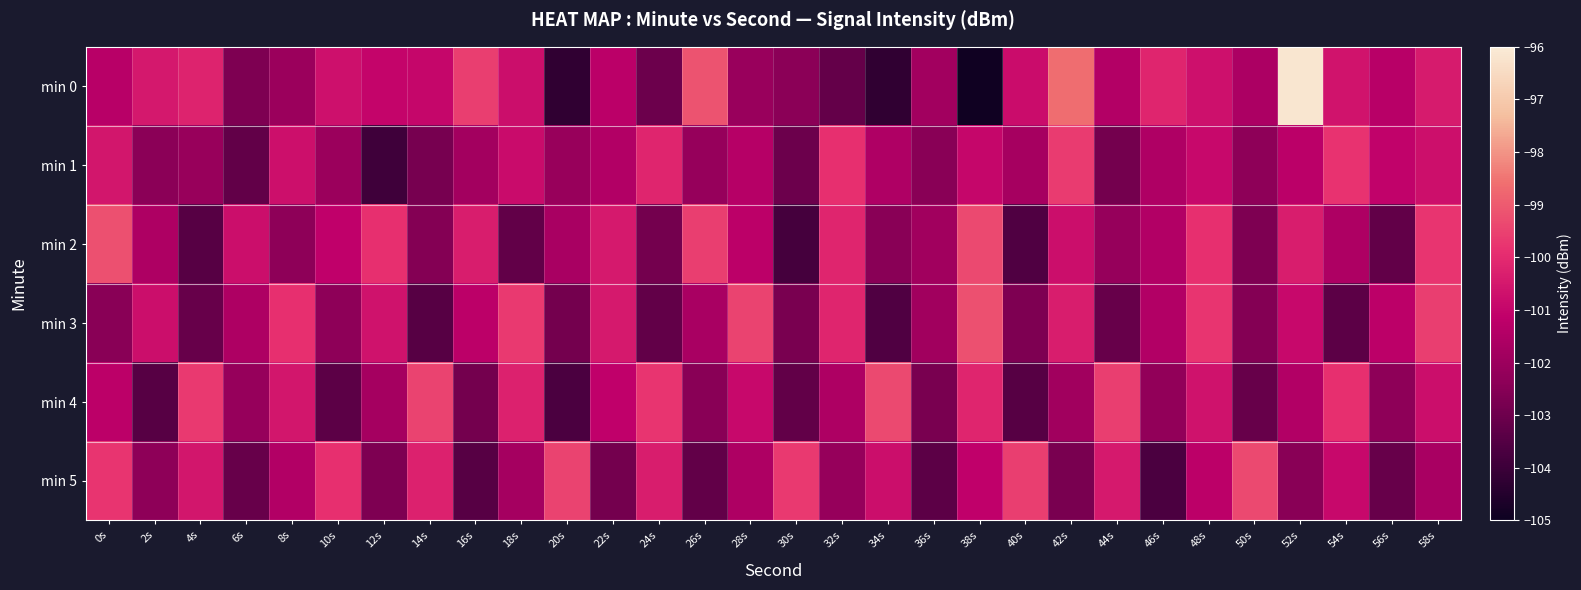

What is the total value across all series at 24s?

-609.4